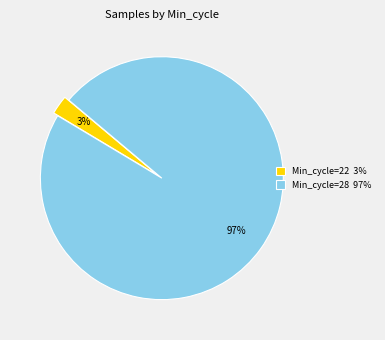

Is it true that Min_cycle=28 97% is 97% of the pie?

True